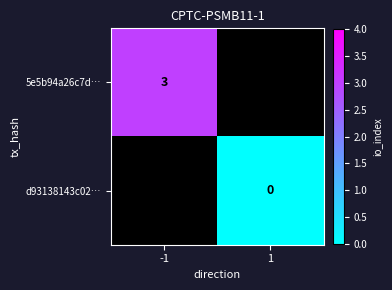

The value of 5e5b94a26c7d… at -1 is 5. True or false?

False